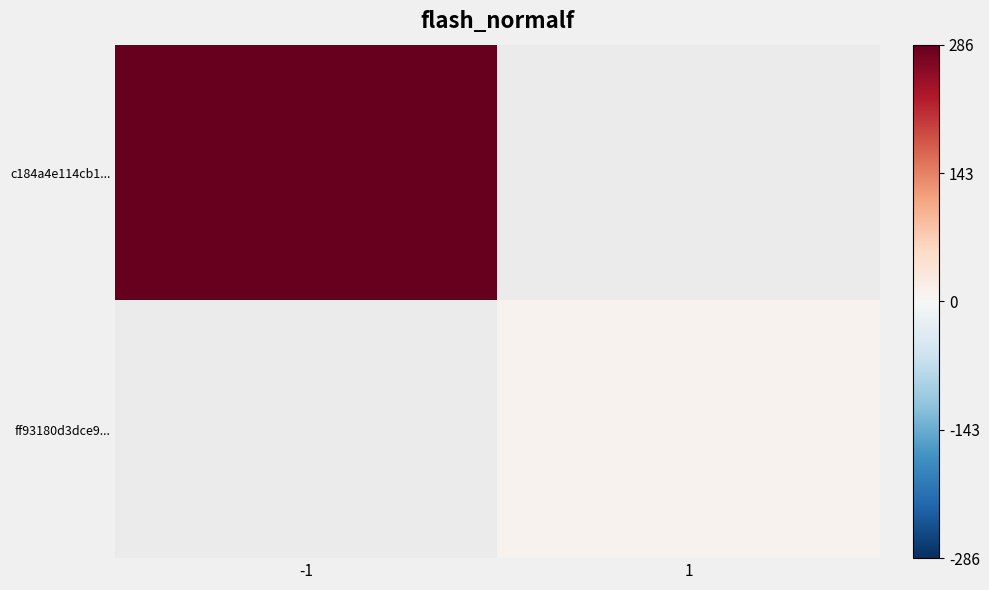

At how many categories does at least one series exceed 11?

1